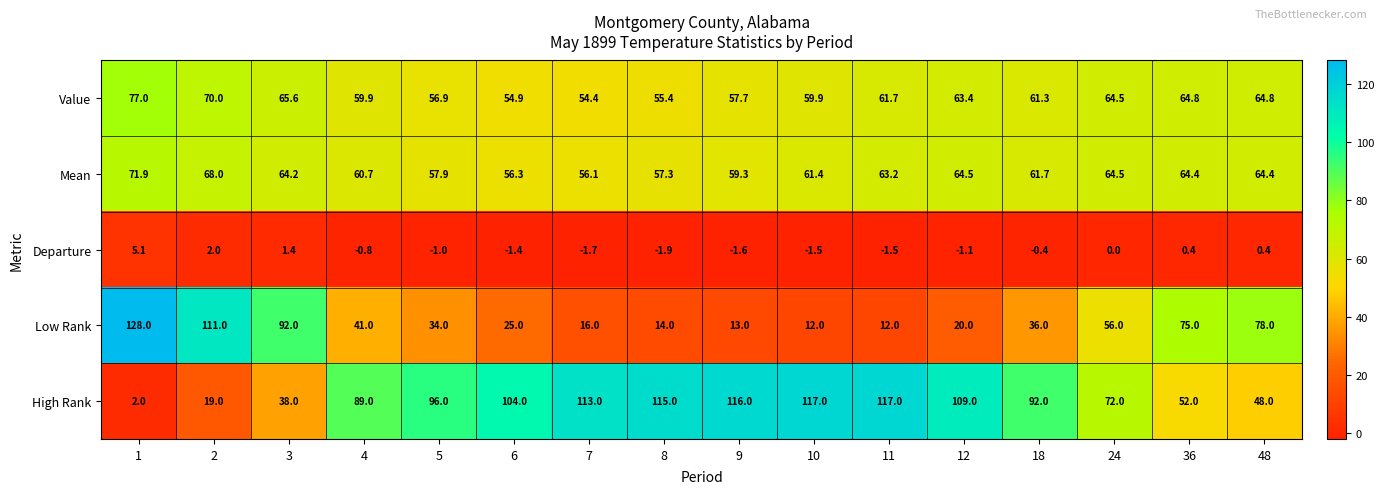

What is the maximum value for Value?

77.0